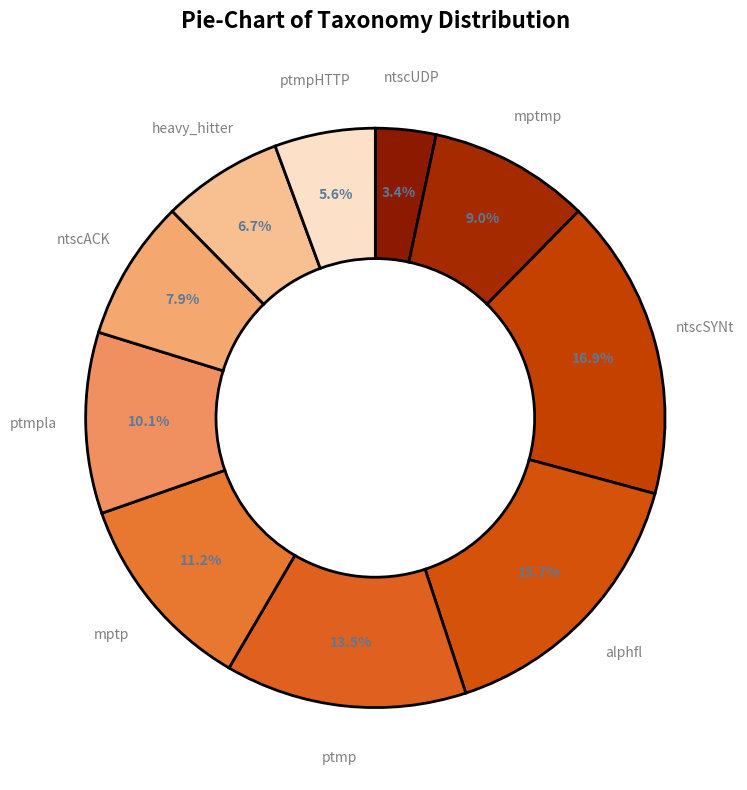

To the nearest percent, what percentage of the pie is ntscUDP?

3%